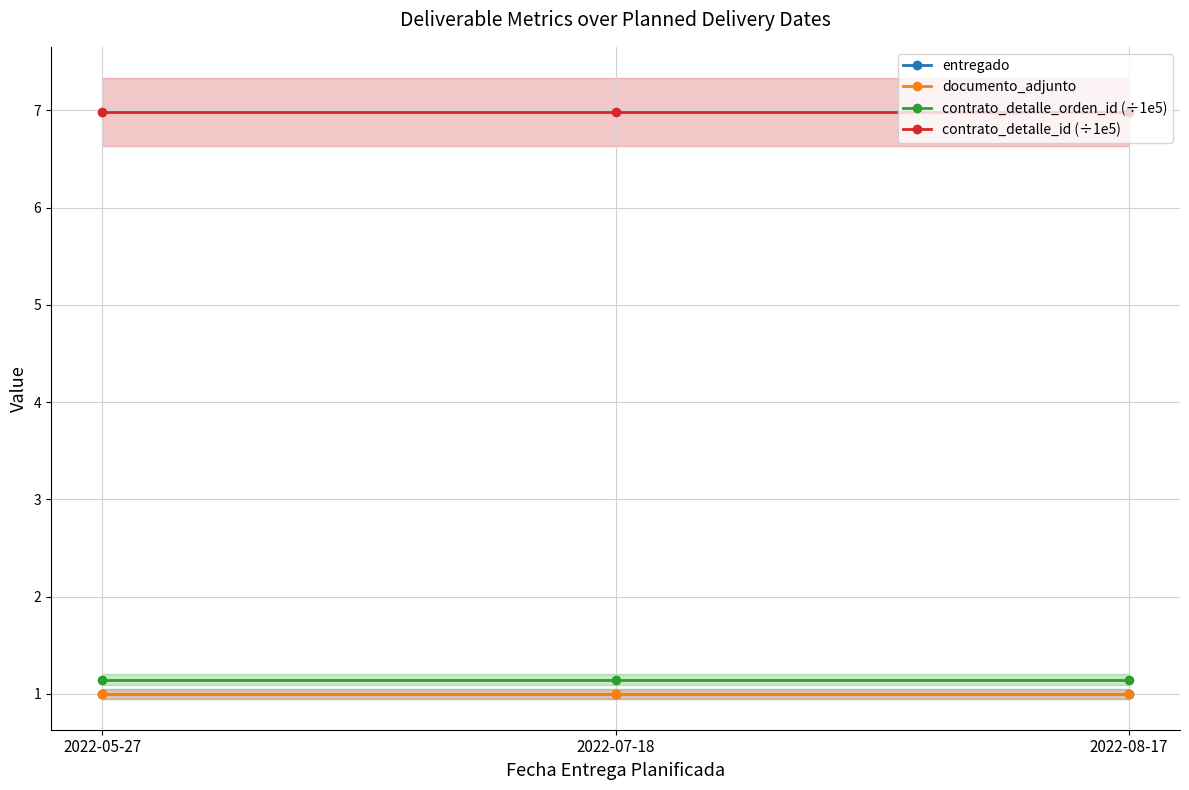

Is this an area chart (filled region under the line)?

No